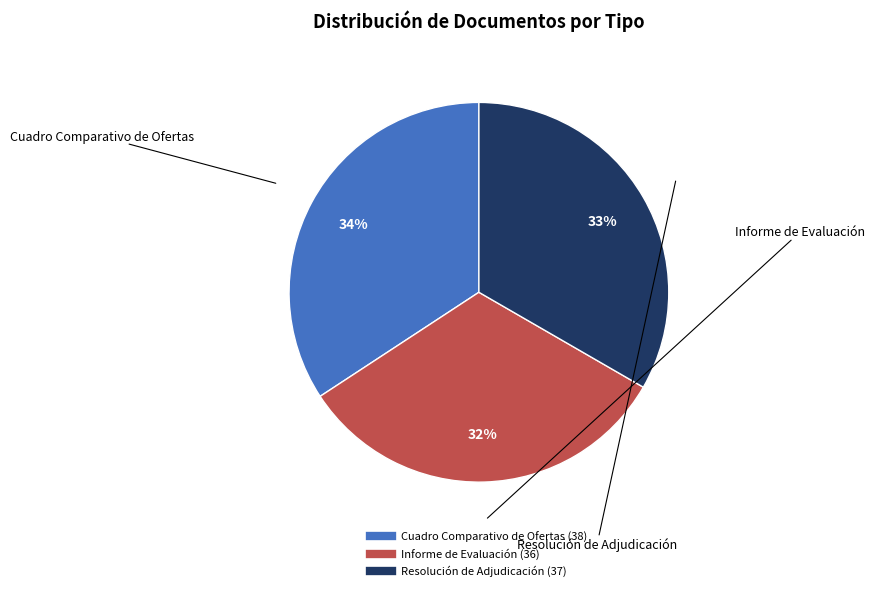

Does any single category account for the majority?

No